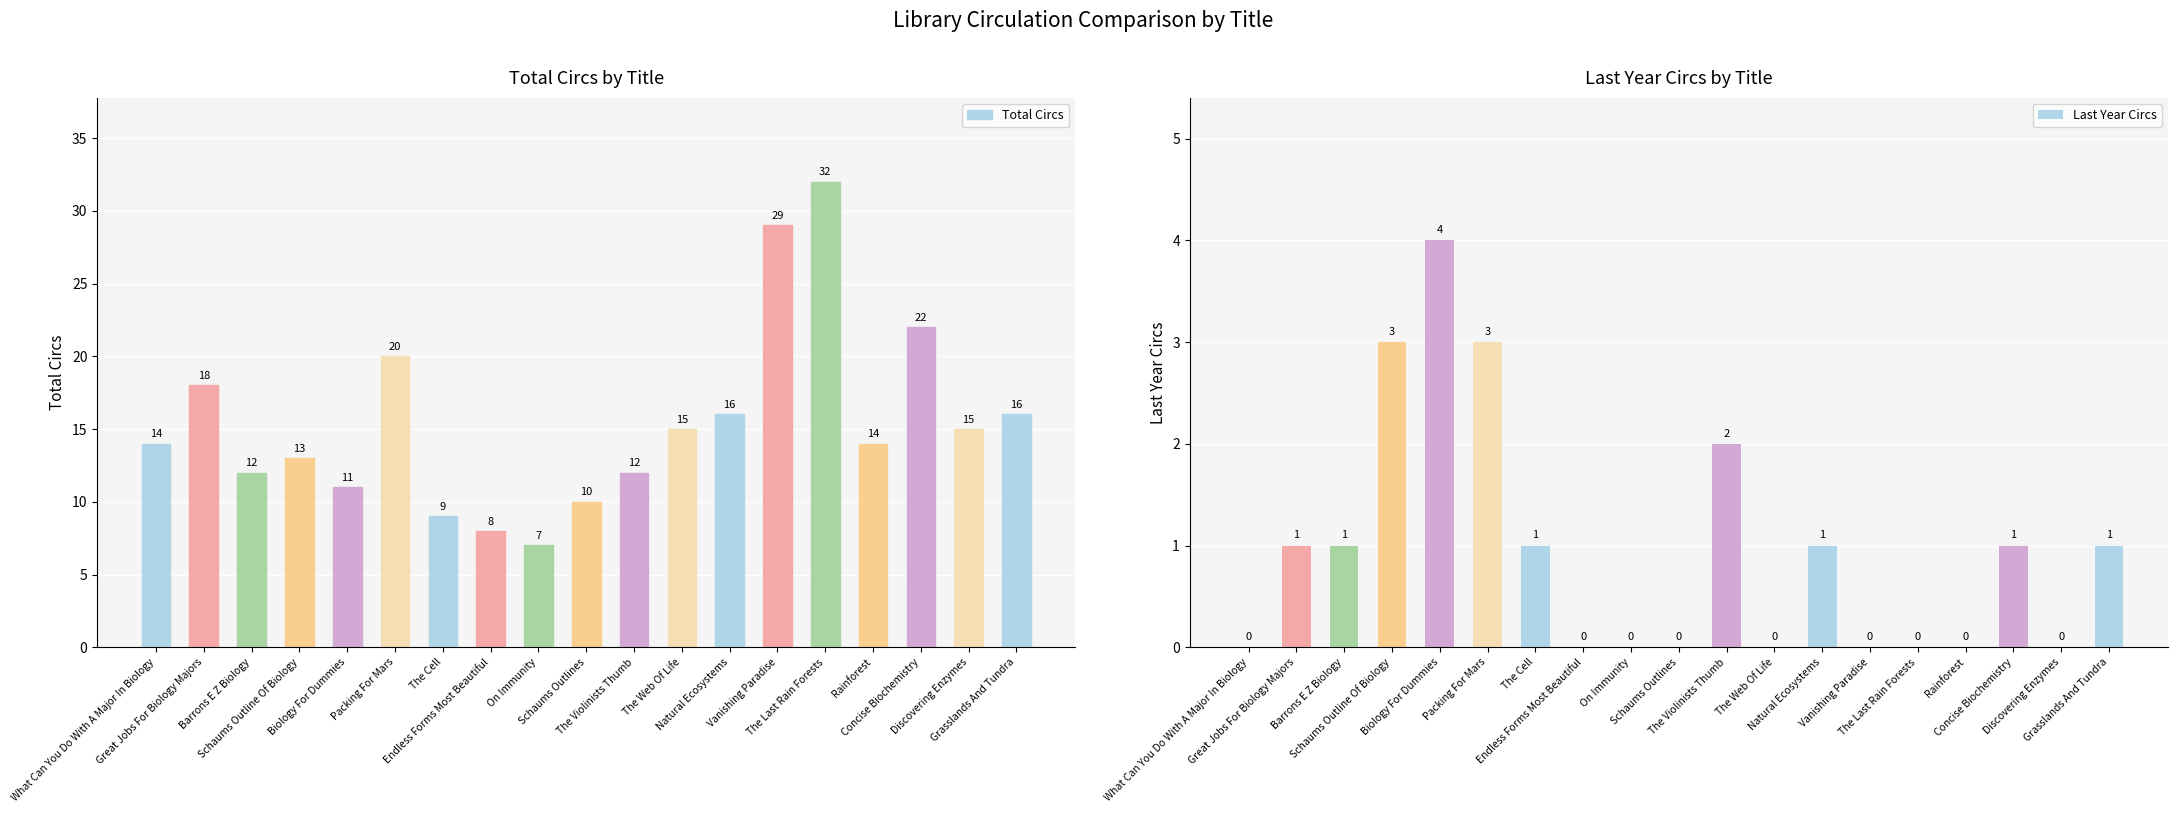

The Last Year Circs series shows 0 at Vanishing Paradise. True or false?

True